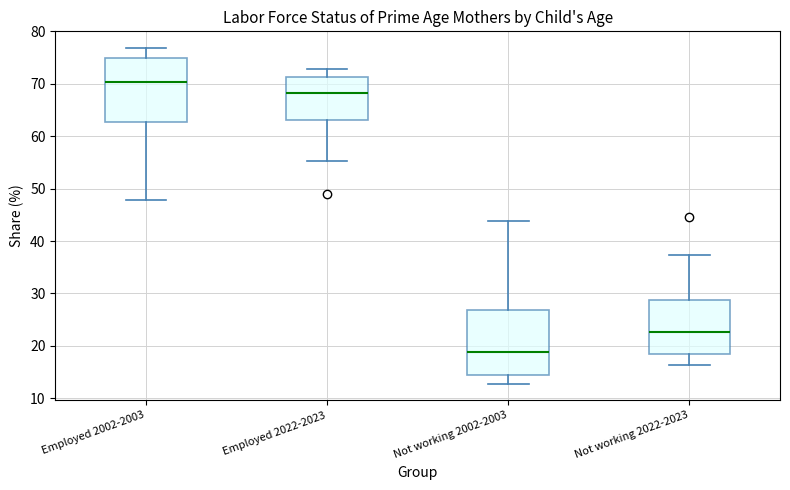

Where does the lower whisker of the box for Not working 2022-2023 end on the y-axis? The values are not printed on the chart, so give them approximately, as read against the axis.

16